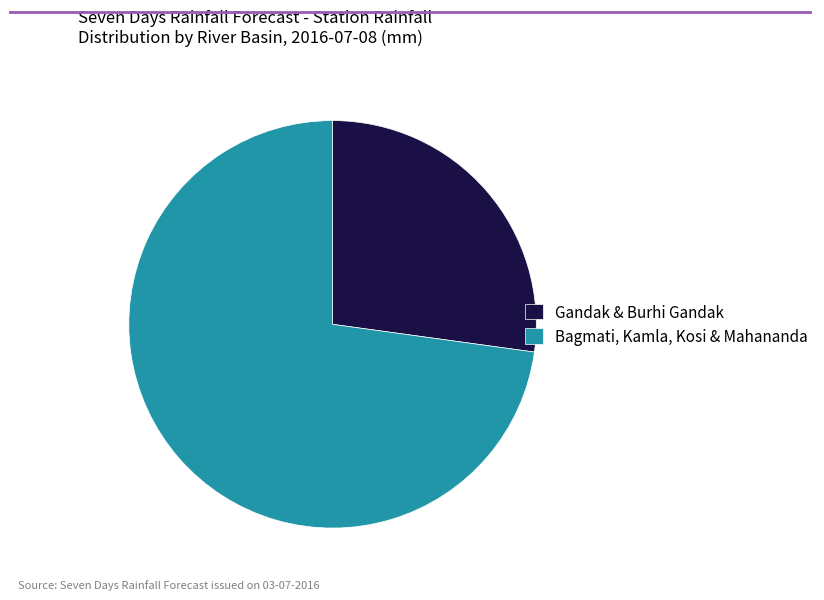

Which category has the smallest portion of the pie?

Gandak & Burhi Gandak